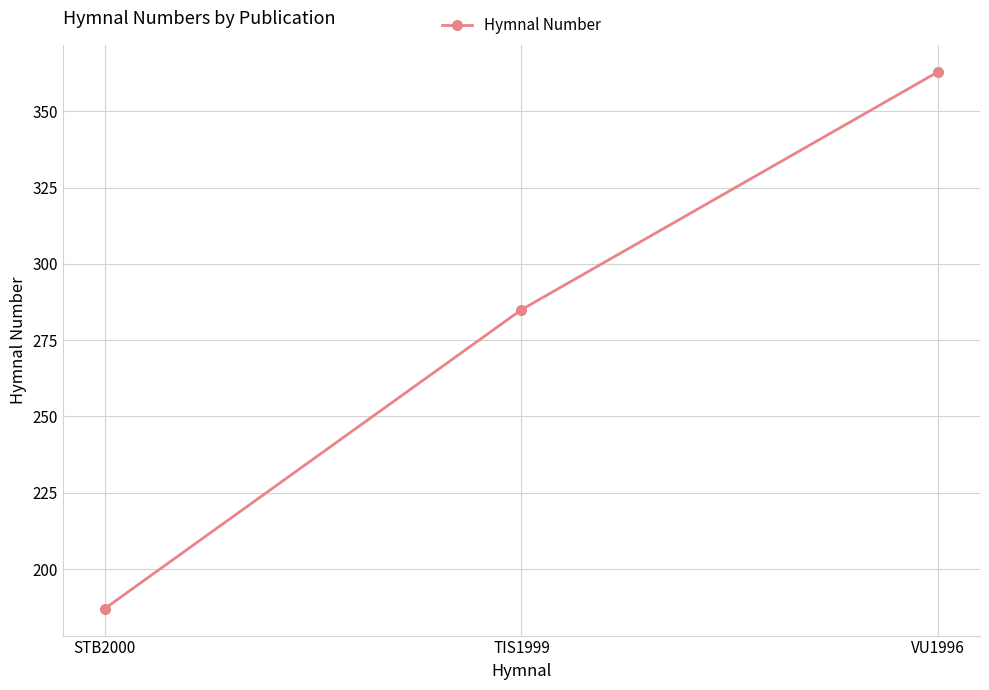

Where is the data nearest to the value 275?

TIS1999